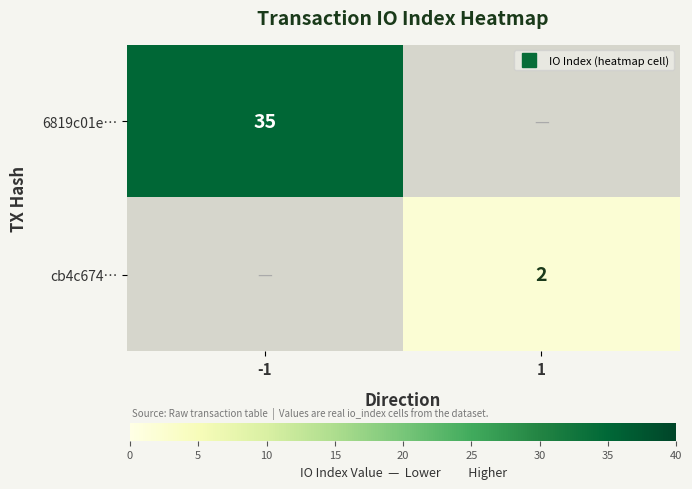

Rank the categories by cb4c674… value from lowest to highest.

-1, 1